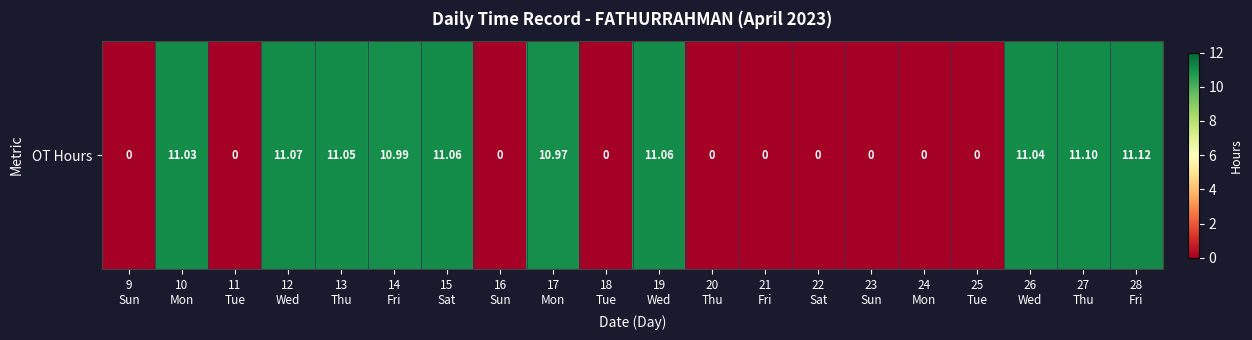

Which has a higher value, 16
Sun or 10
Mon?

10
Mon